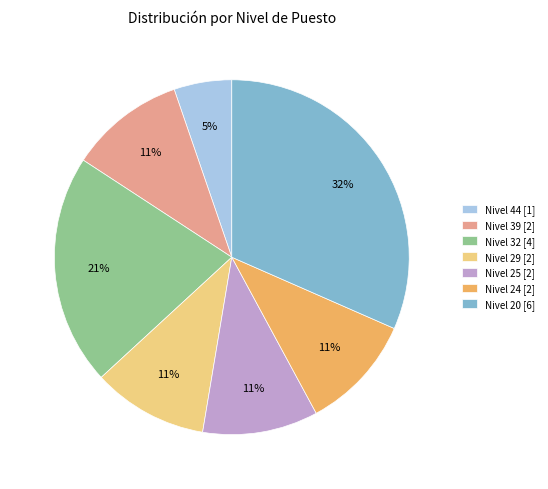

Is the sum of Nivel 29 [2] and Nivel 32 [4] greater than half?

No